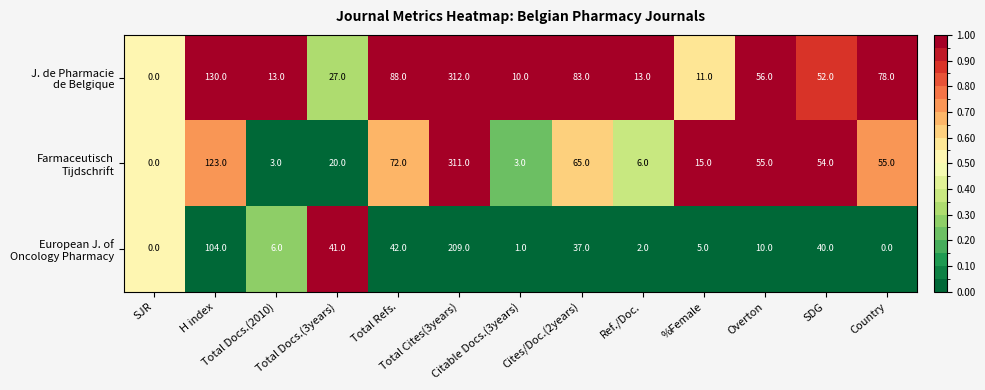

What is the maximum value shown in the chart?

312